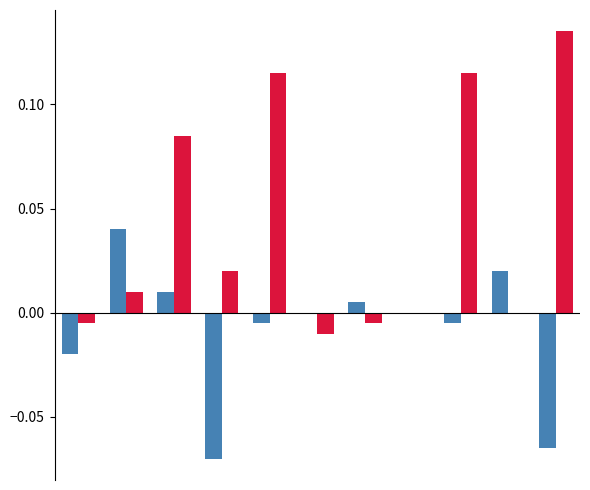

Are the bars grouped side by side (vs. stacked)?

Yes